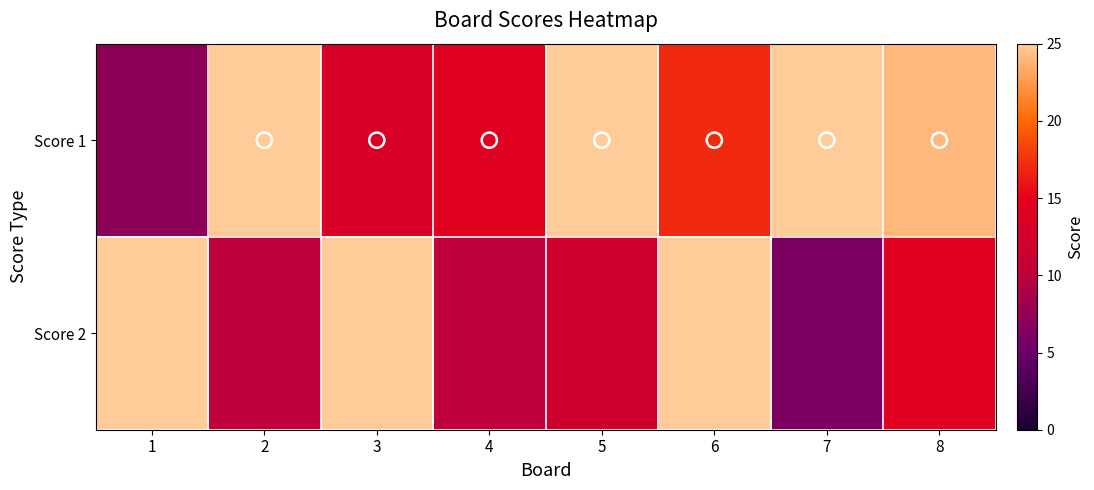

Which series has the largest total across all categories?

Score 1